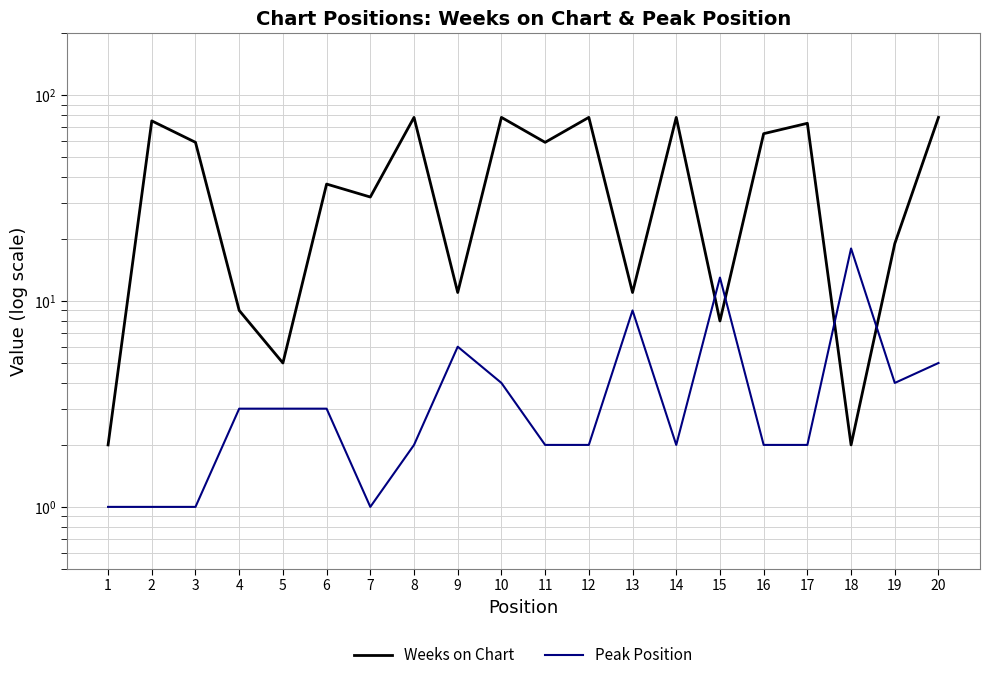

At 20, list the series in order from smallest to largest.

Peak Position, Weeks on Chart